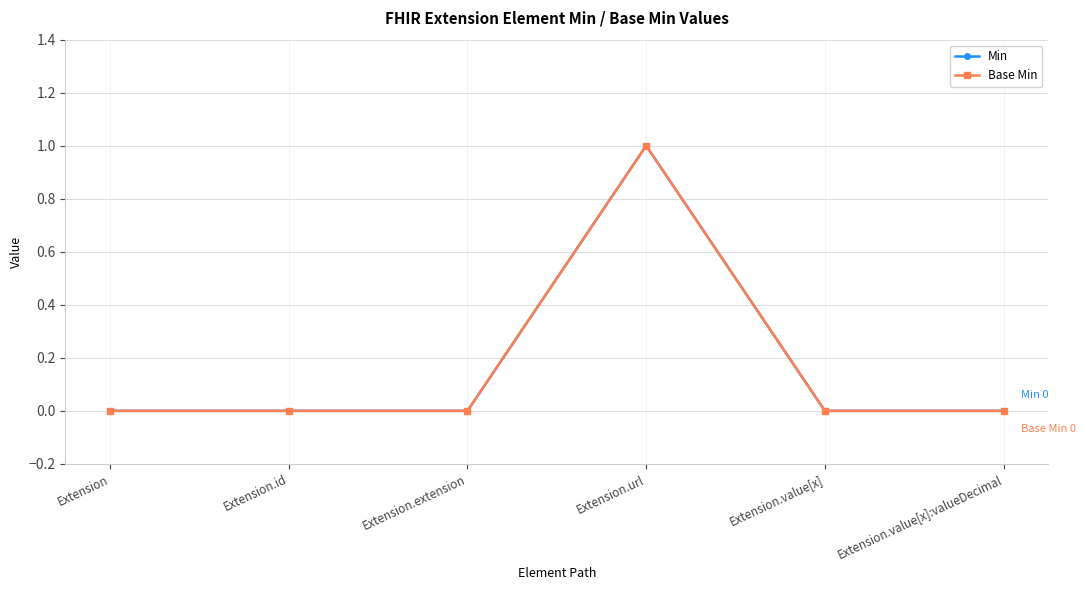

What position from the left is Extension?

1